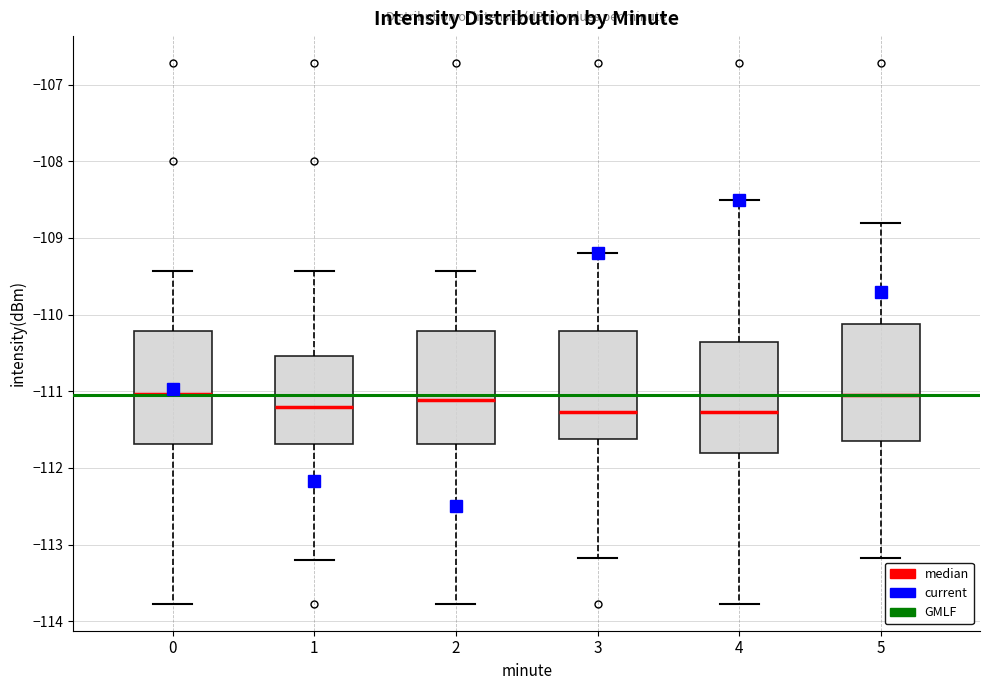

Reading left to right, transcribe this box plot: for each box, give where its median line is, the range the box spans, and where its two whiskers end, as read against the y-axis. The values are not printed on the chart, so give them approximately, as read against the axis.

0: median -111.0, box -111.7 to -110.2, whiskers -113.8 to -109.4
1: median -111.2, box -111.7 to -110.5, whiskers -113.2 to -109.4
2: median -111.1, box -111.7 to -110.2, whiskers -113.8 to -109.4
3: median -111.3, box -111.6 to -110.2, whiskers -113.2 to -109.2
4: median -111.3, box -111.8 to -110.4, whiskers -113.8 to -108.5
5: median -111.0, box -111.6 to -110.1, whiskers -113.2 to -108.8